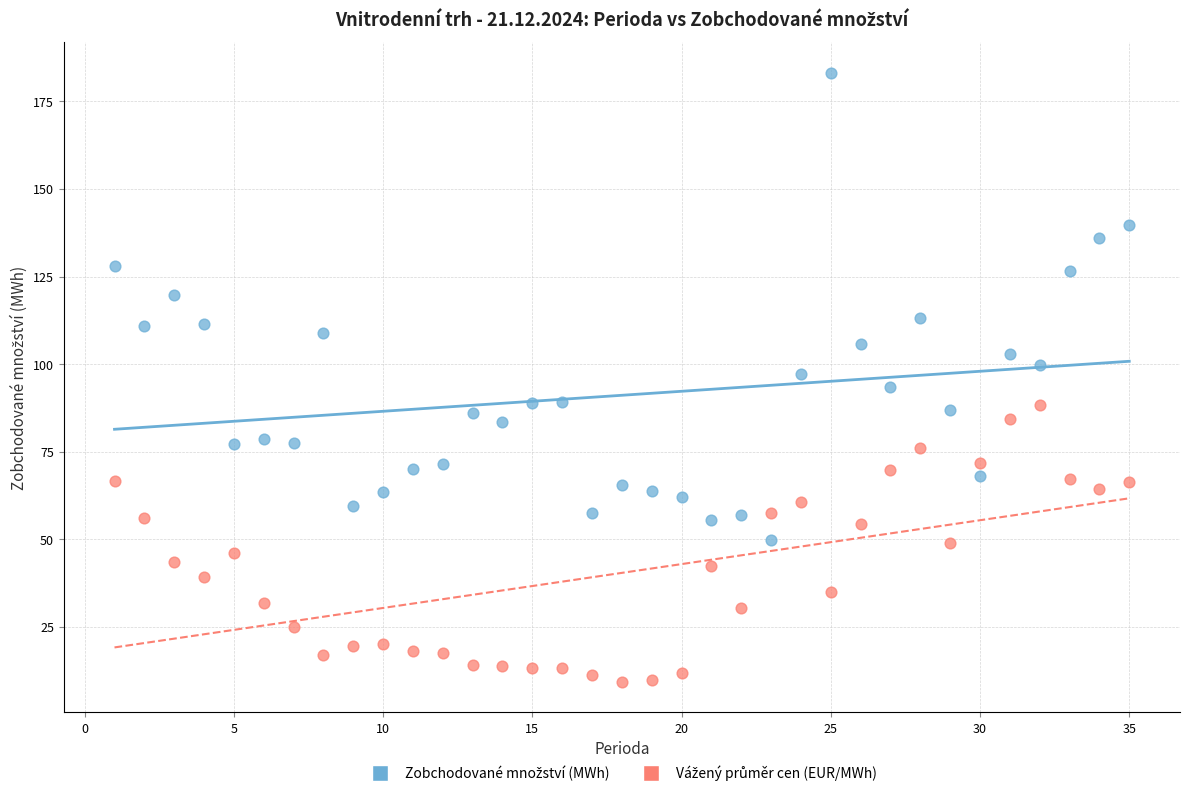

Across all data points, what is the range of X values (max minus min)?

34.0